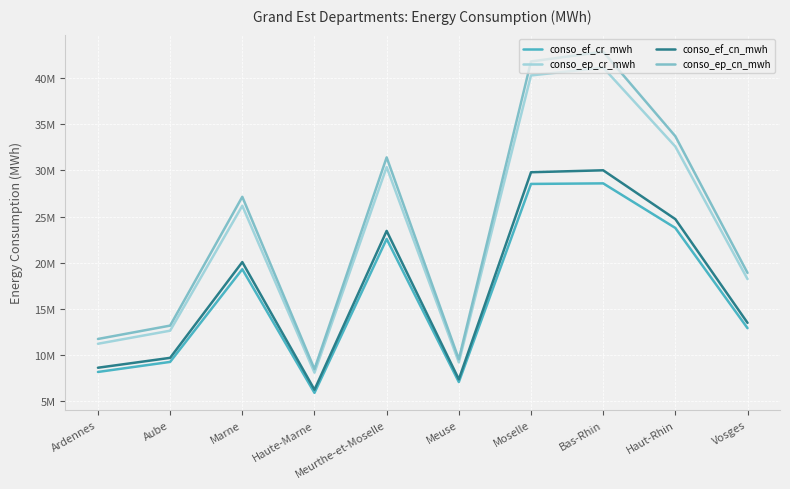

Is this an area chart (filled region under the line)?

No